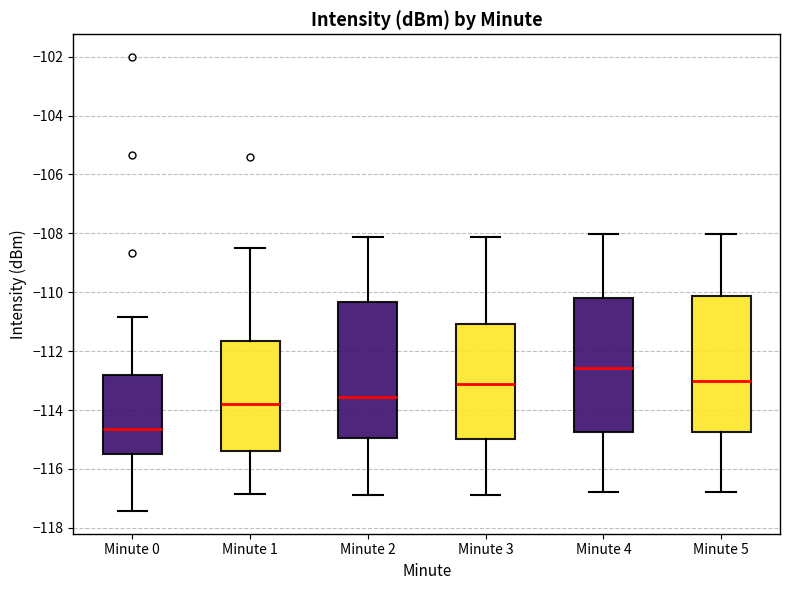

Reading left to right, transcribe this box plot: for each box, give where its median line is, the range the box spans, and where its two whiskers end, as read against the y-axis. The values are not printed on the chart, so give them approximately, as read against the axis.

Minute 0: median -114.6, box -115.6 to -112.8, whiskers -117.4 to -110.8
Minute 1: median -113.8, box -115.4 to -111.6, whiskers -116.8 to -108.4
Minute 2: median -113.6, box -115.0 to -110.4, whiskers -117.0 to -108.2
Minute 3: median -113.2, box -115.0 to -111.0, whiskers -117.0 to -108.2
Minute 4: median -112.6, box -114.8 to -110.2, whiskers -116.8 to -108.0
Minute 5: median -113.0, box -114.8 to -110.2, whiskers -116.8 to -108.0